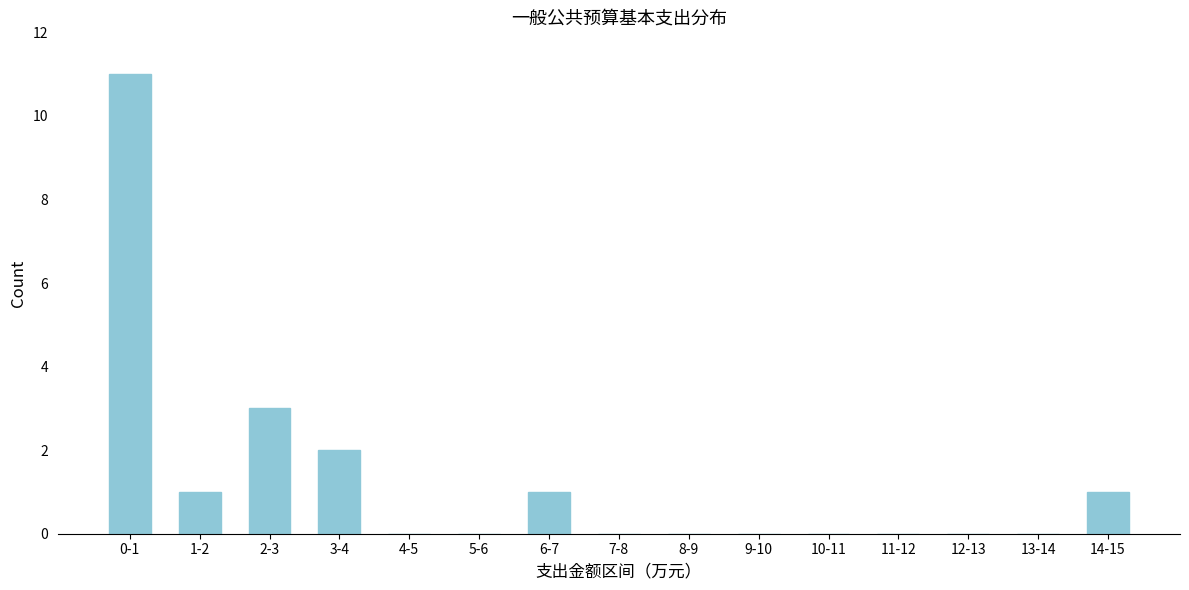

Reading left to right, what are all the values shown in this chart?

0-1=11	1-2=1	2-3=3	3-4=2	4-5=0	5-6=0	6-7=1	7-8=0	8-9=0	9-10=0	10-11=0	11-12=0	12-13=0	13-14=0	14-15=1